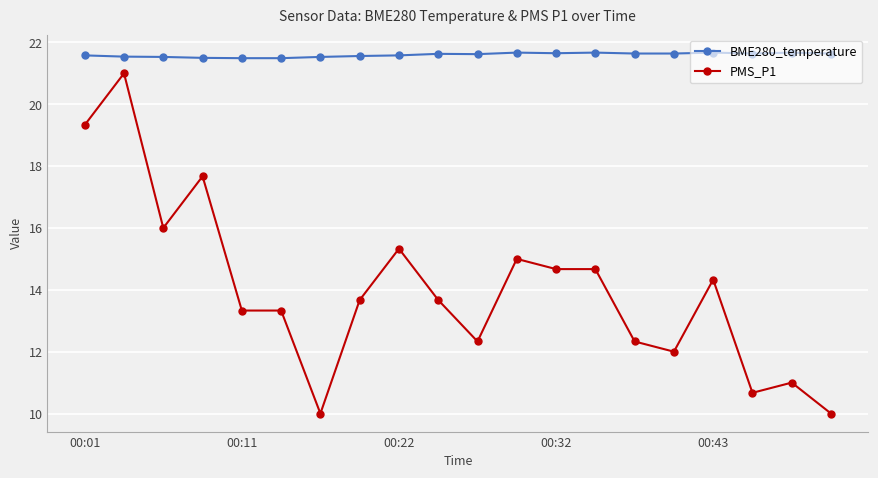

At how many categories does at least one series exceed 18?

20